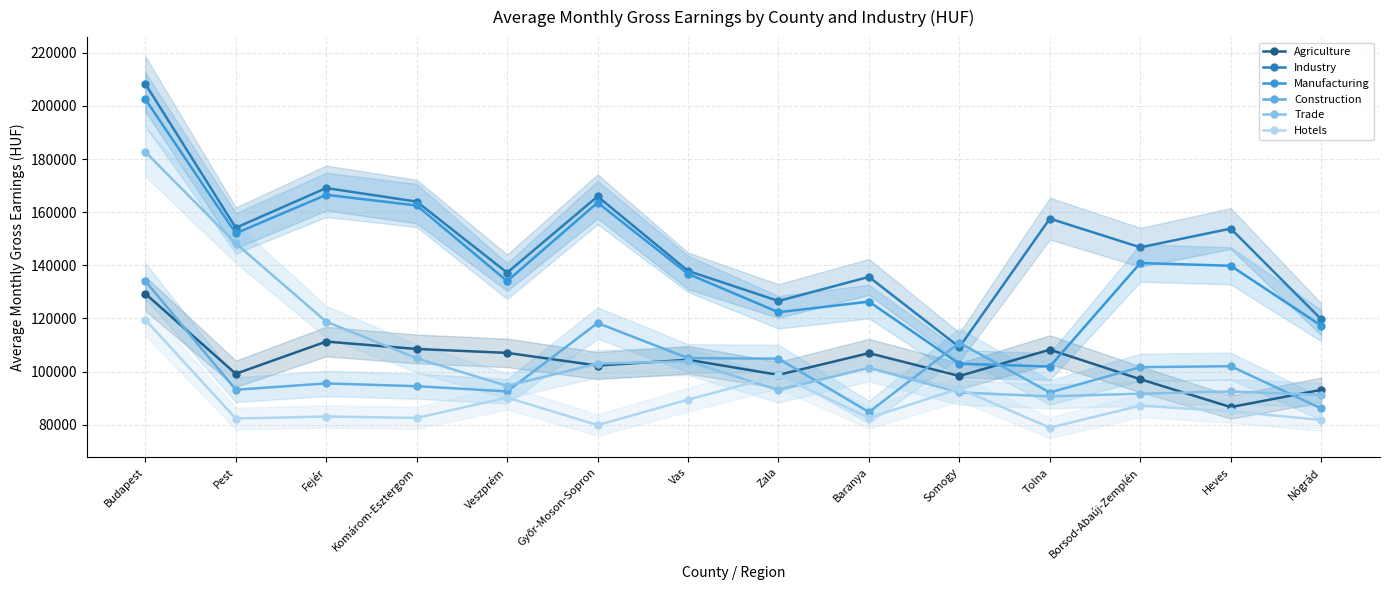

What is the label of the 13th point from the left?

Heves